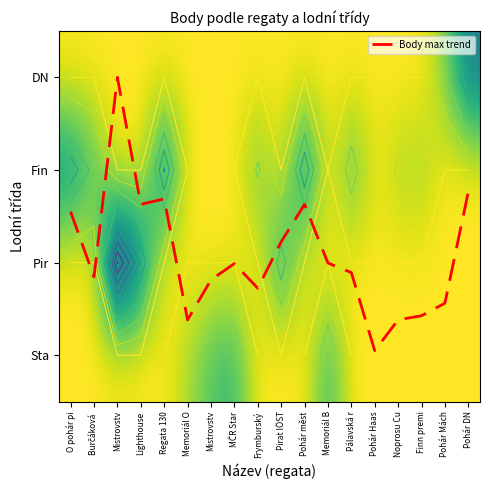

What is the spread (max minus min) of values at MČR Star?

4488.0